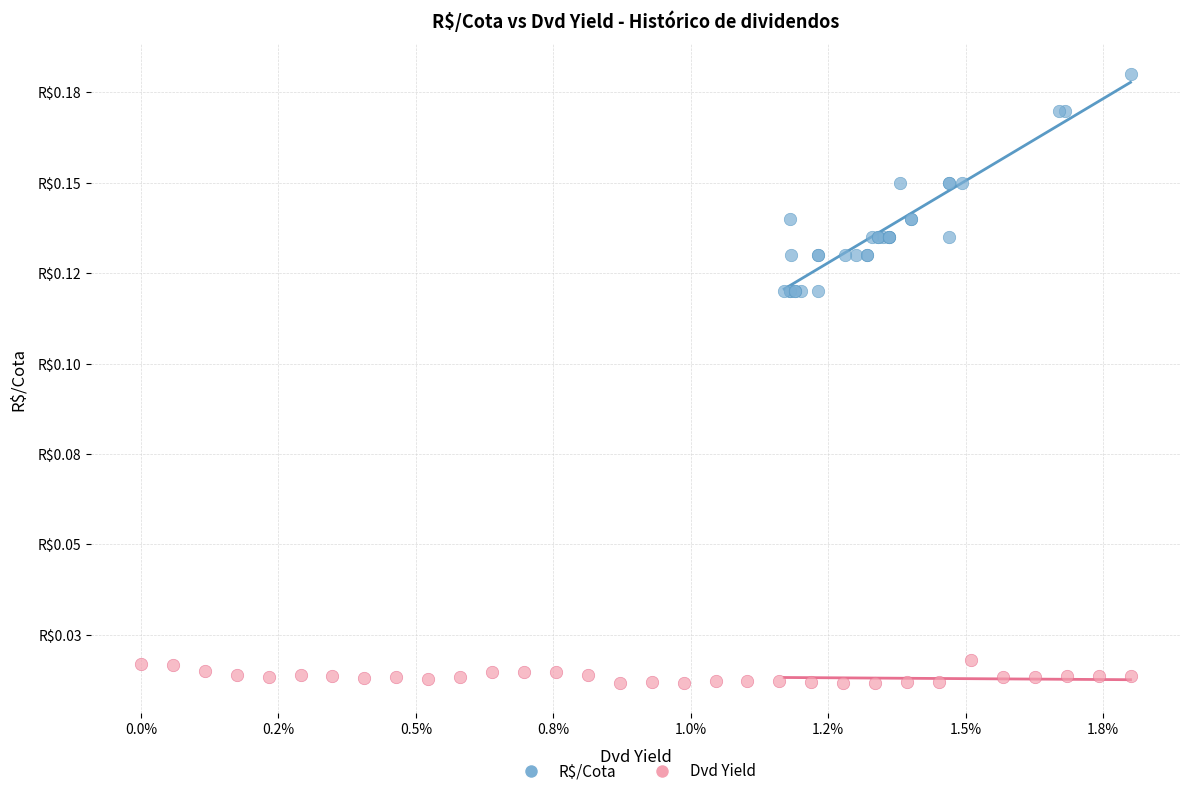

What are all the series names shown in the legend?

R$/Cota, Dvd Yield